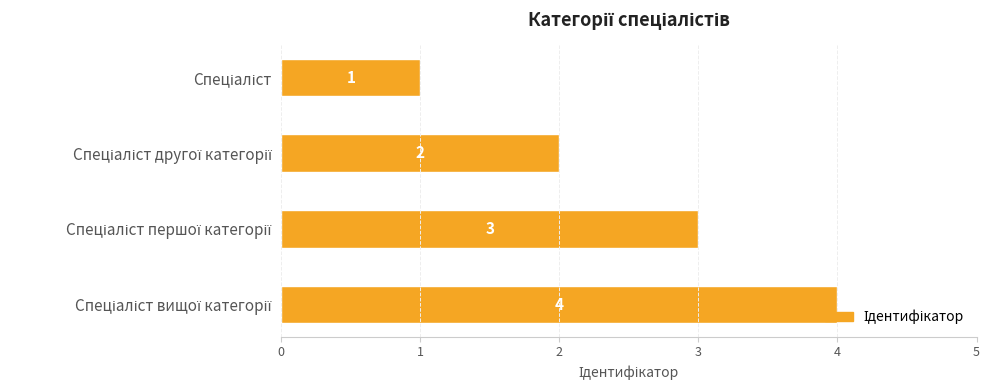

What is the difference between the maximum and minimum values?

3